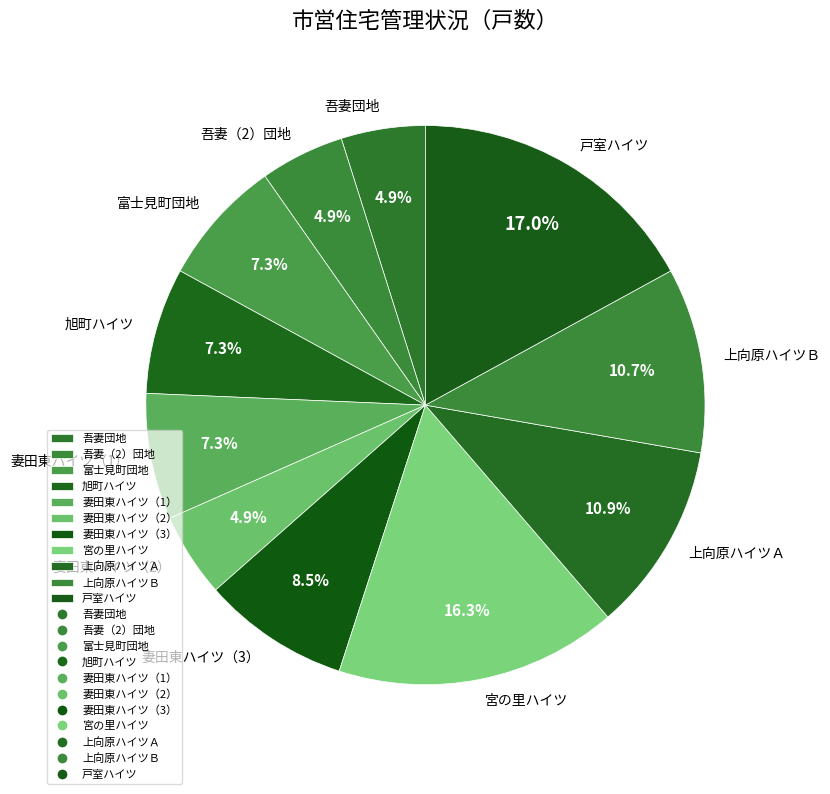

What is the largest slice in the pie chart?

戸室ハイツ